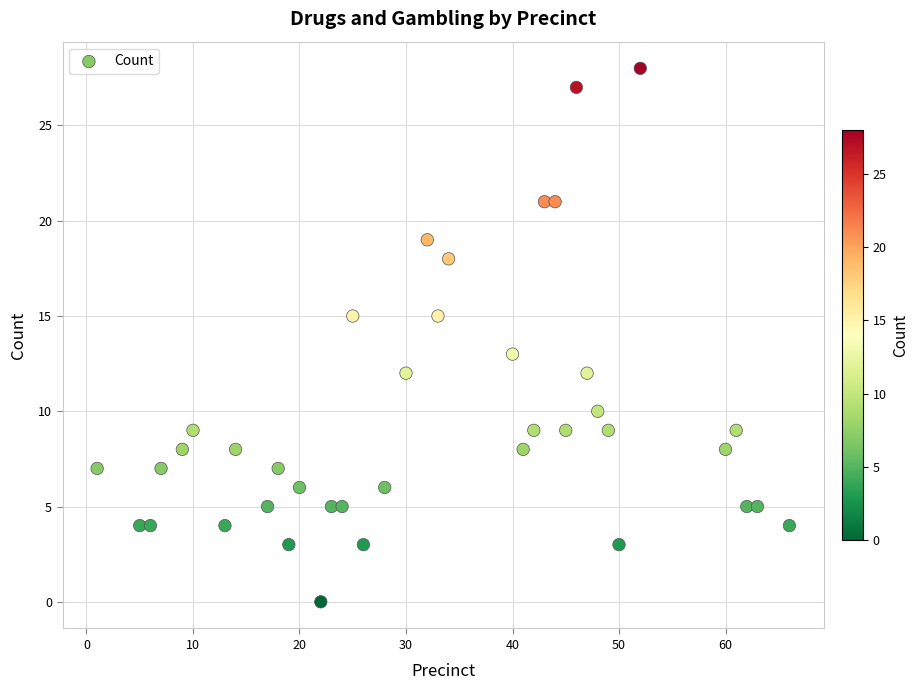

What is the range of X values (max minus min)?

65